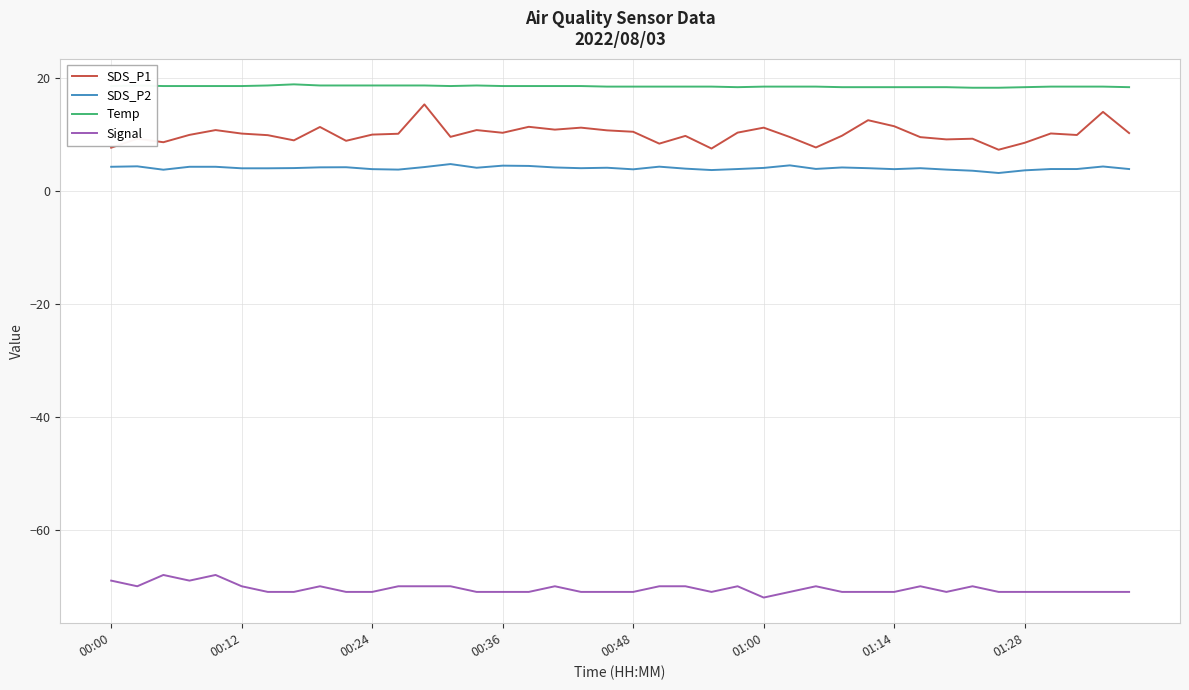

Which series has the largest range (max minus min)?

SDS_P1